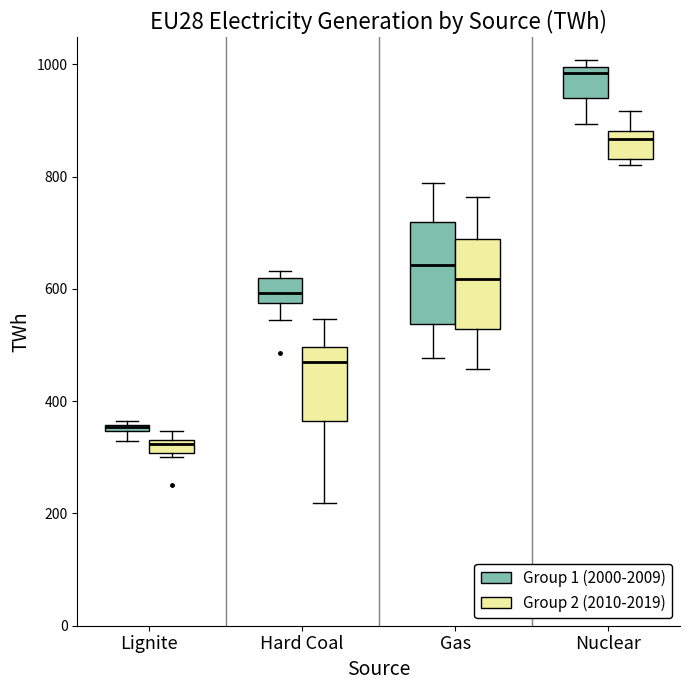

Which box is the tallest, from its lower edge to its upper edge?

Gas (Group 1 (2000-2009))